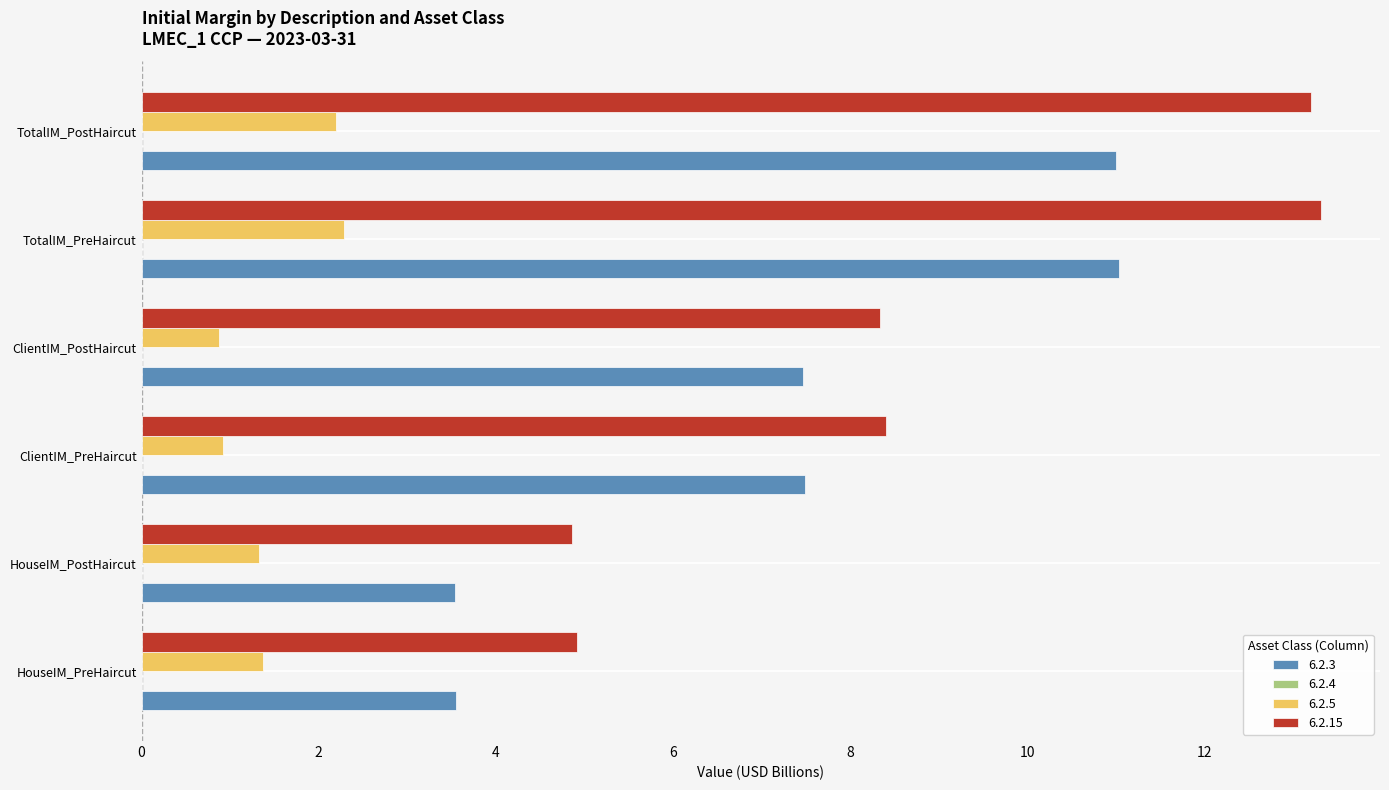

How many data points does each series have?

6